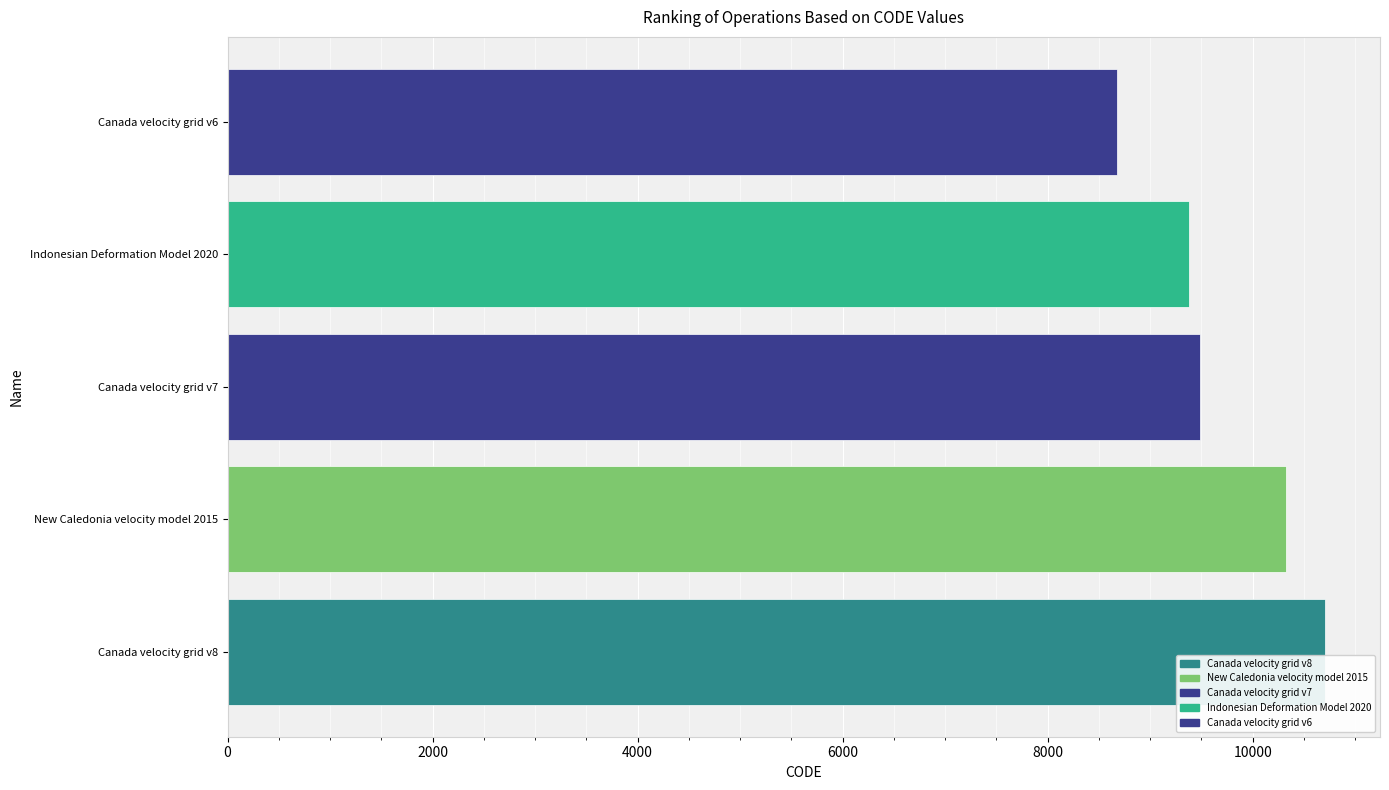

Does the chart contain stacked bars?

No